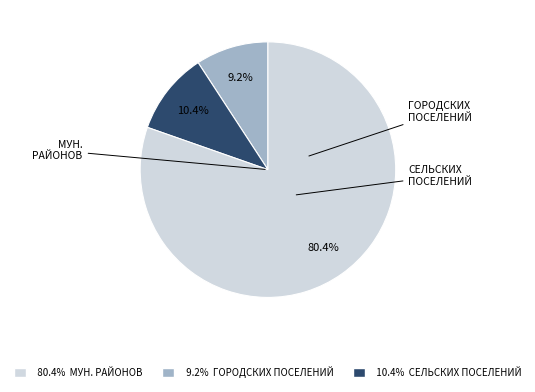

Does any single category account for the majority?

Yes